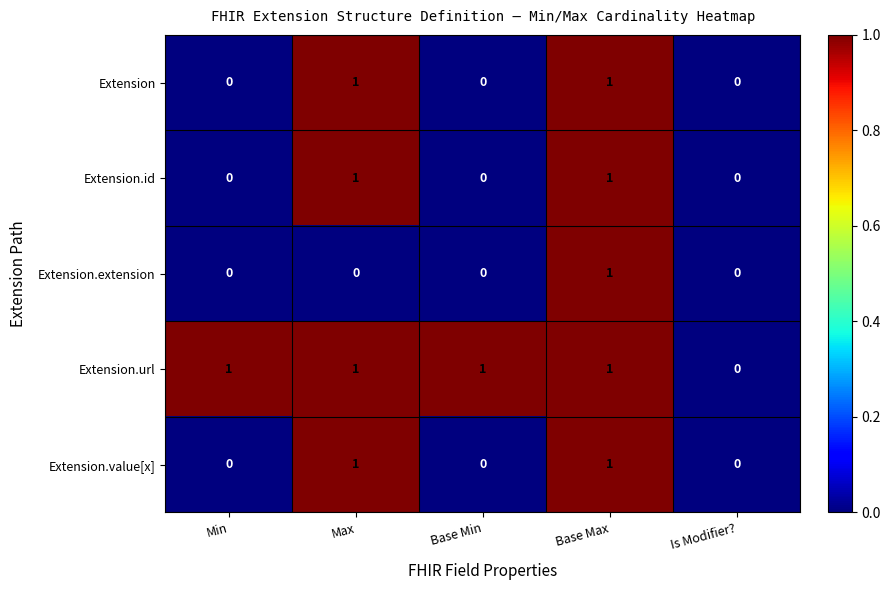

How many values in the Extension.url series are below 1?

1